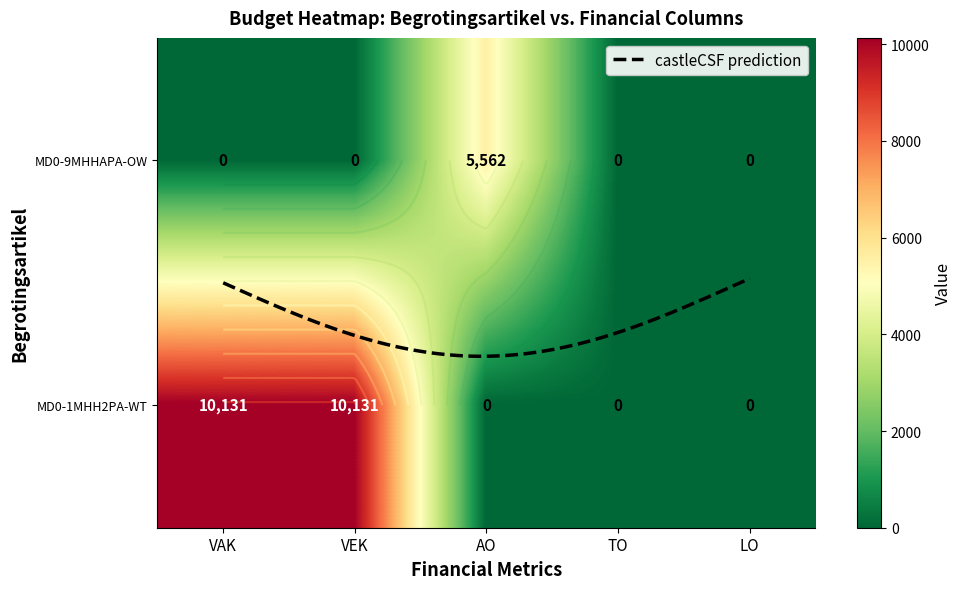

What is the difference between the second highest and minimum values in the MD0-1MHH2PA-WT series?

10131